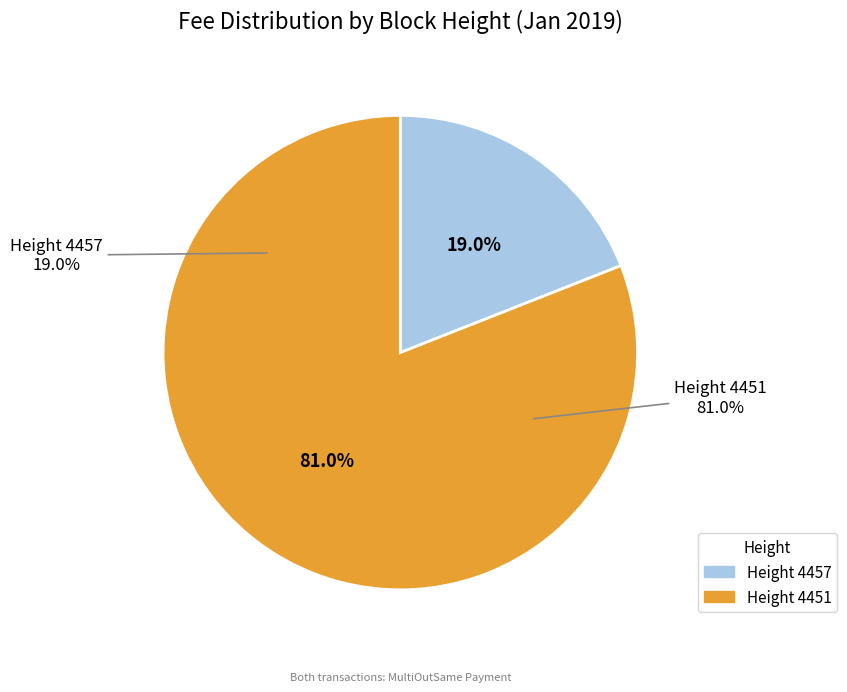

What is the largest slice in the pie chart?

4451